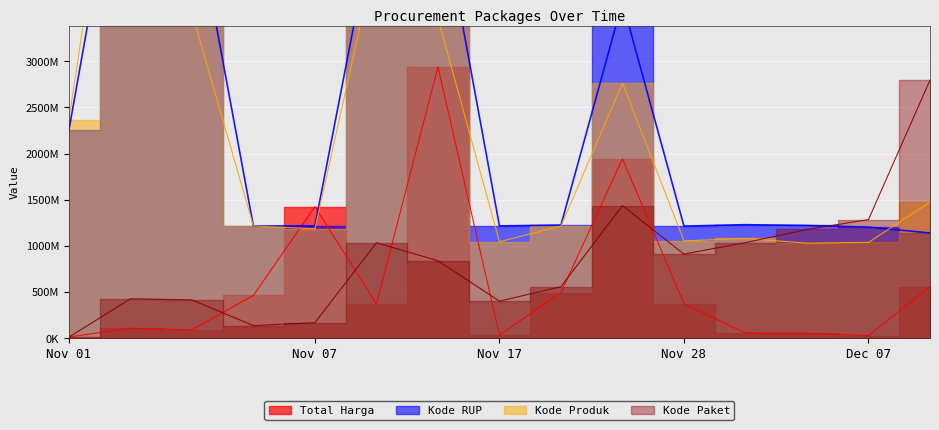

Which label corresponds to the largest value in the chart?

2021-11-03